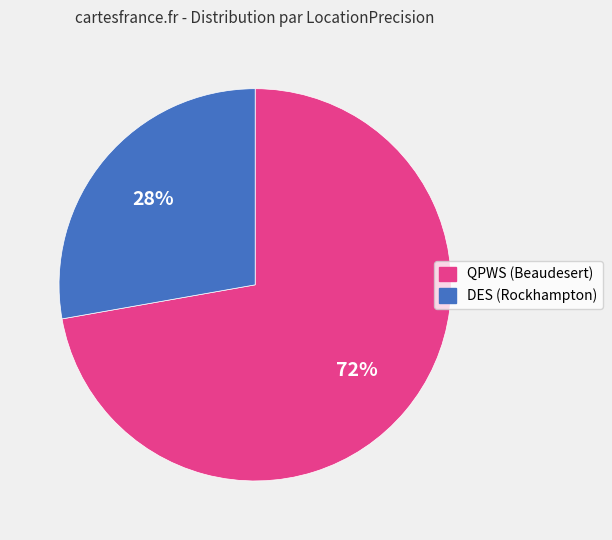

Is there any slice that represents more than half of the pie?

Yes